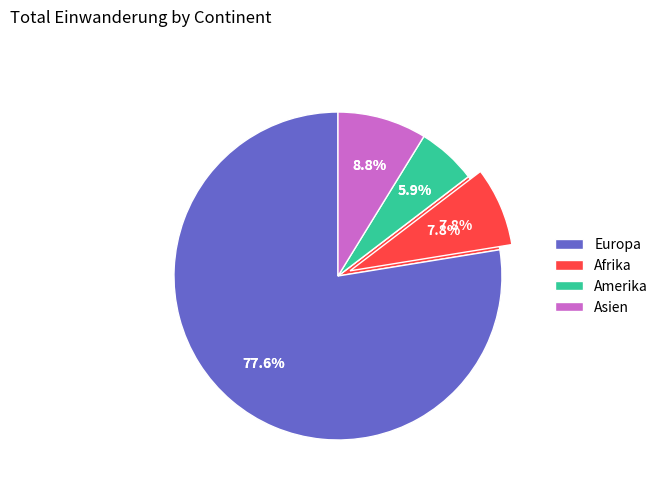

Which slice is the largest?

Europa